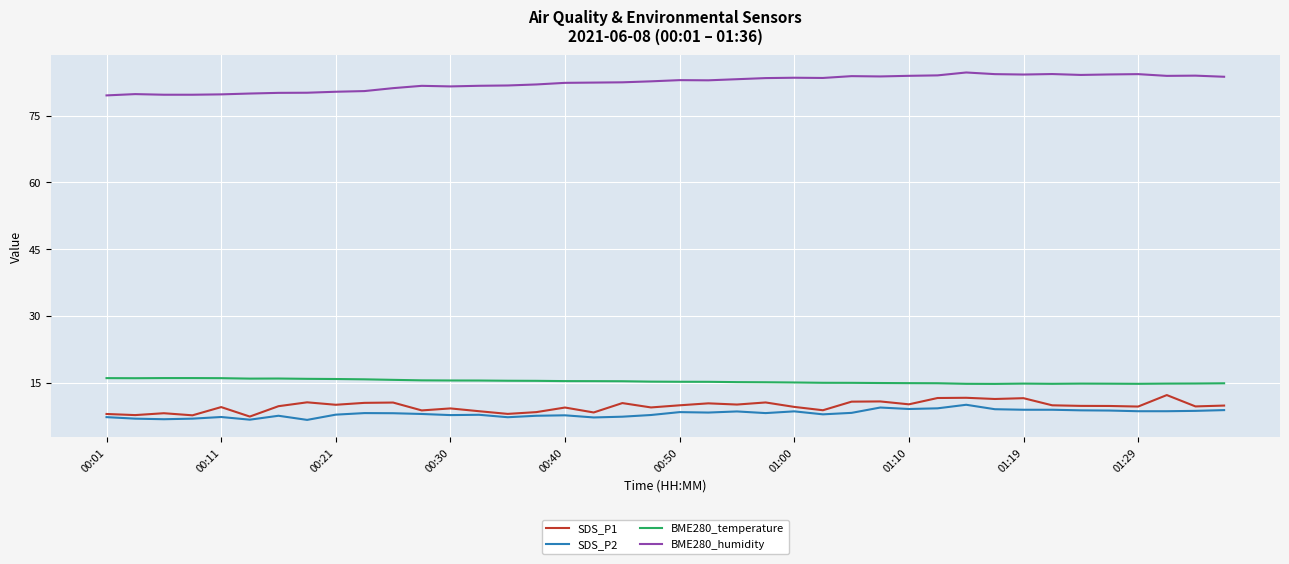

Rank the series by their maximum value, from highest to lowest.

BME280_humidity, BME280_temperature, SDS_P1, SDS_P2